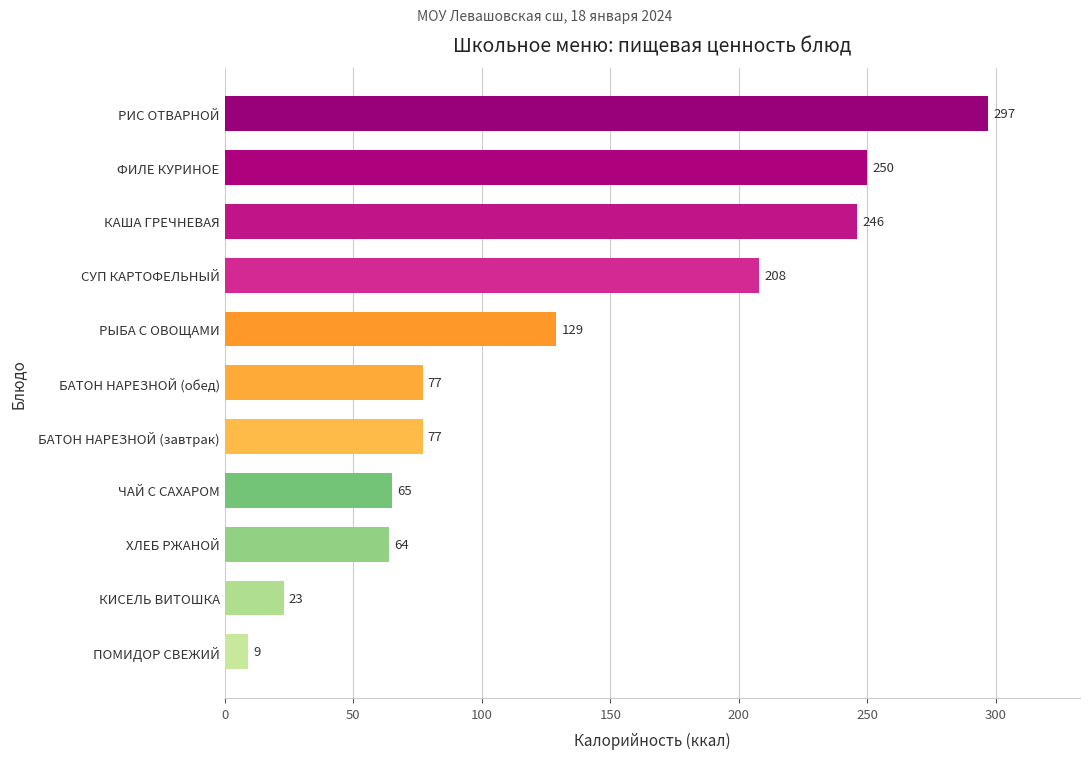

How many values are below 77?

4